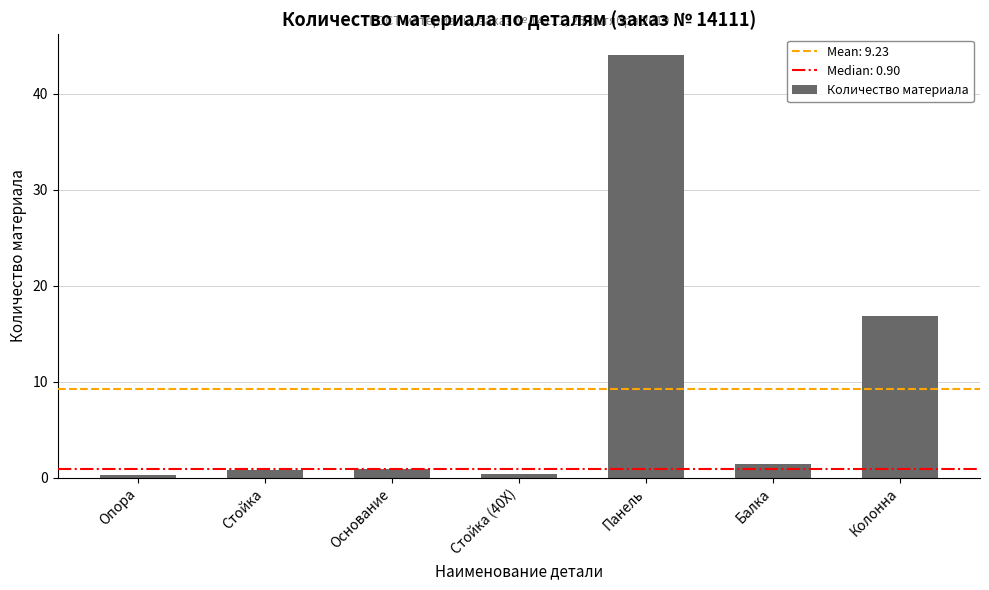

Read the value at Балка.

1.4